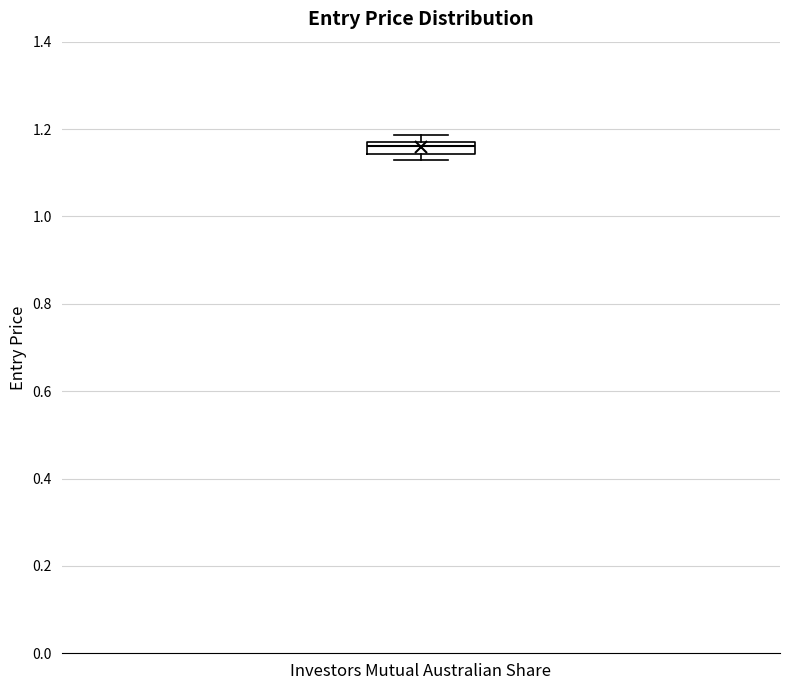

Where does the median line of the box for Investors Mutual Australian Share sit on the y-axis? The values are not printed on the chart, so give them approximately, as read against the axis.

1.16